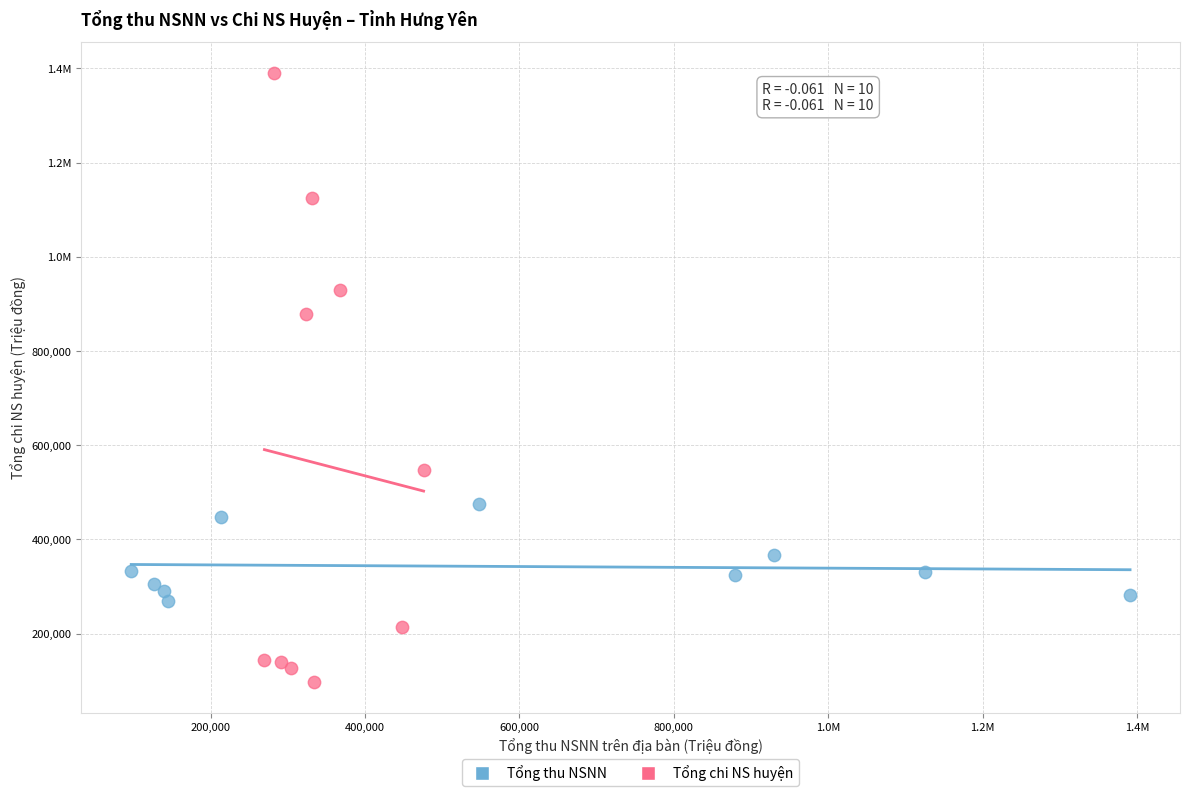

What are all the series names shown in the legend?

Tổng thu NSNN, Tổng chi NS huyện